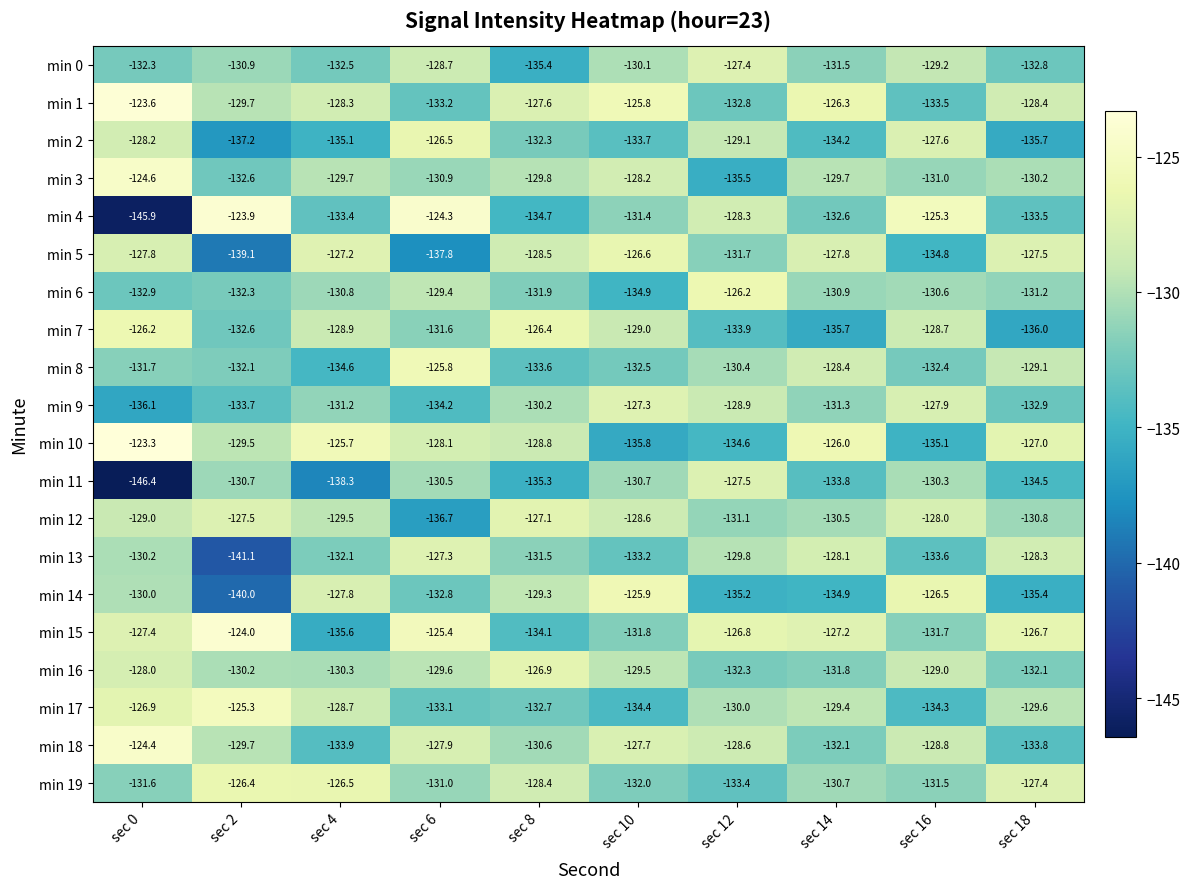

What is the minimum value shown in the chart?

-146.4